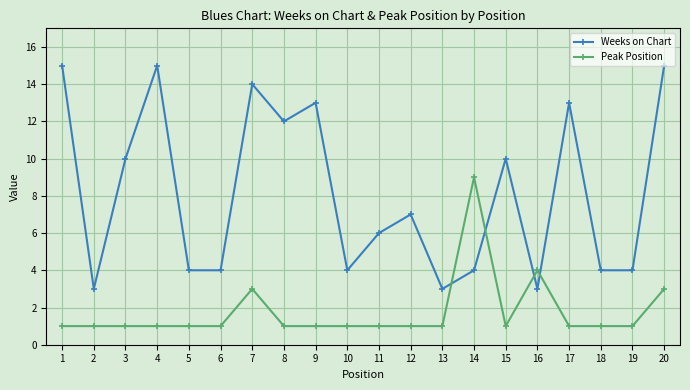

Between which two adjacent categories do Peak Position and Weeks on Chart first intersect?

13 and 14